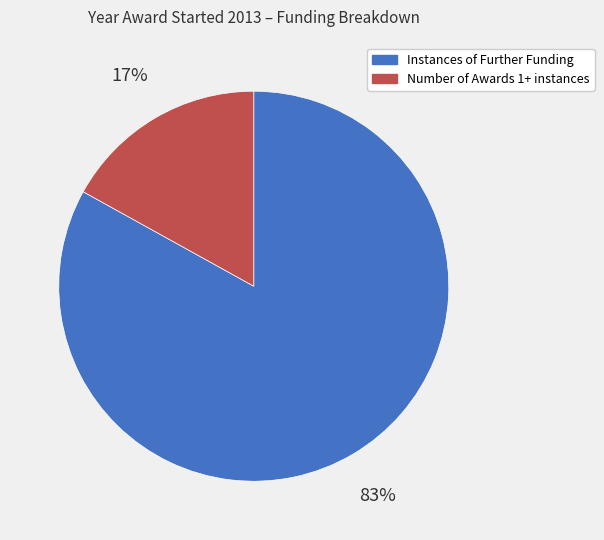

Does any single category account for the majority?

Yes